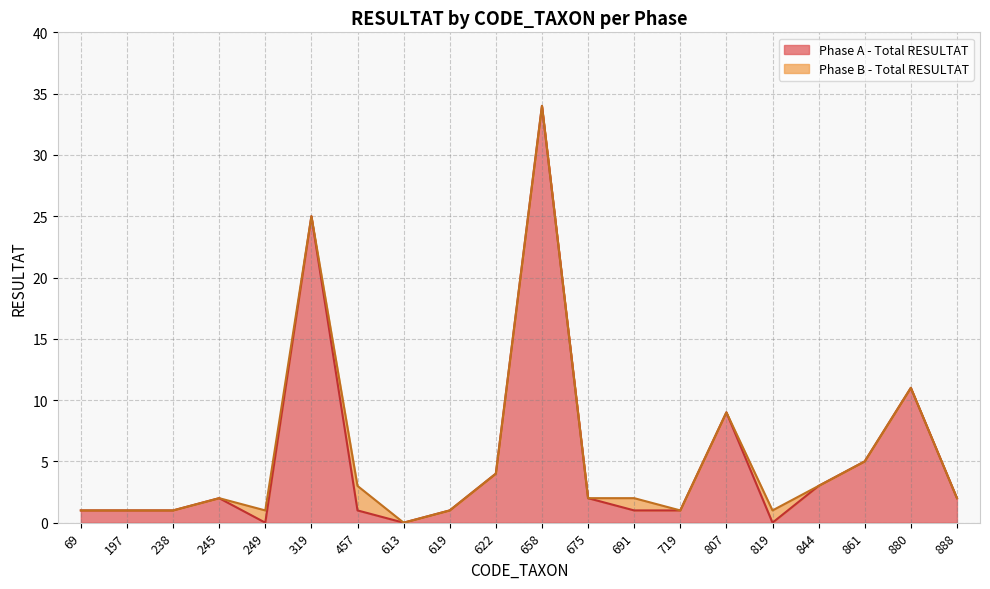

What is the value of the 9th point from the left?

1